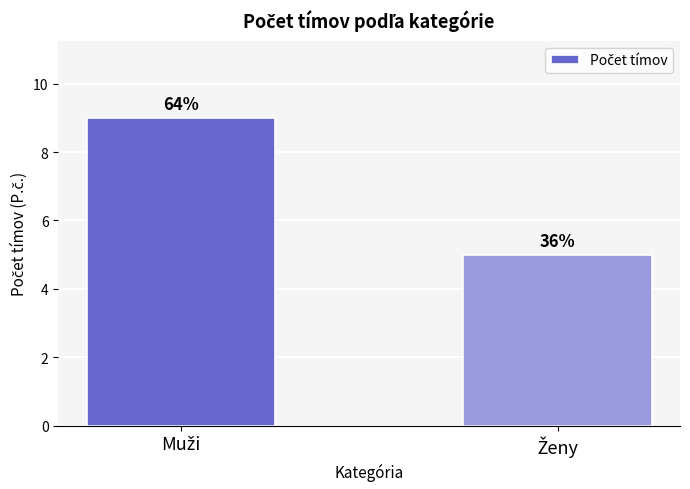

How many bars are there in total?

2